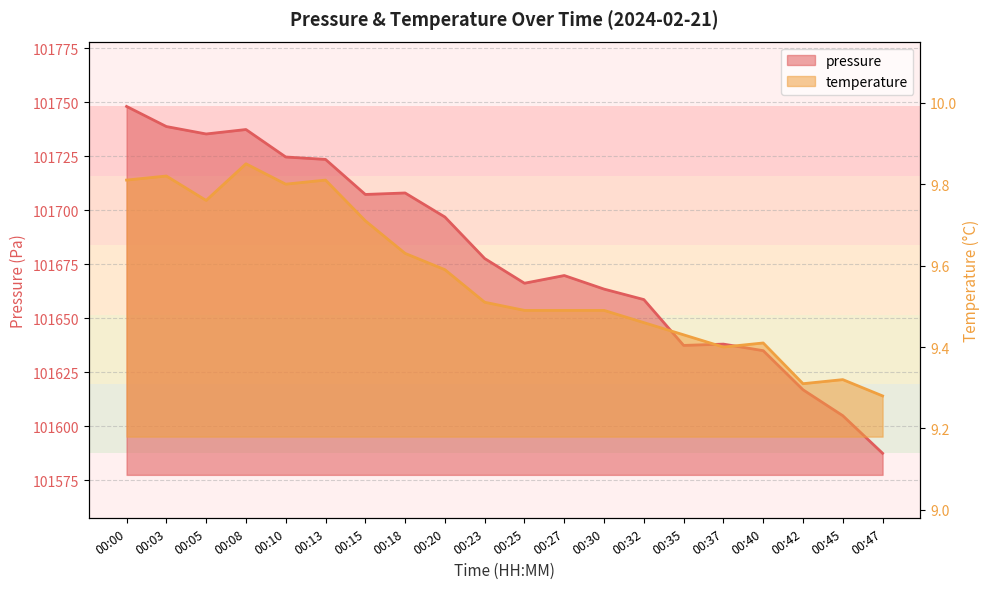

Reading left to right, what are all the values shown in this chart?

pressure: 00:00=101748.0	00:03=101738.7	00:05=101735.2	00:08=101737.3	00:10=101724.6	00:13=101723.4	00:15=101707.2	00:18=101707.9	00:20=101696.8	00:23=101677.6	00:25=101666.1	00:27=101669.7	00:30=101663.4	00:32=101658.6	00:35=101637.3	00:37=101637.9	00:40=101634.9	00:42=101616.8	00:45=101604.8	00:47=101587.4
temperature: 00:00=9.8	00:03=9.8	00:05=9.8	00:08=9.8	00:10=9.8	00:13=9.8	00:15=9.7	00:18=9.6	00:20=9.6	00:23=9.5	00:25=9.5	00:27=9.5	00:30=9.5	00:32=9.5	00:35=9.4	00:37=9.4	00:40=9.4	00:42=9.3	00:45=9.3	00:47=9.3